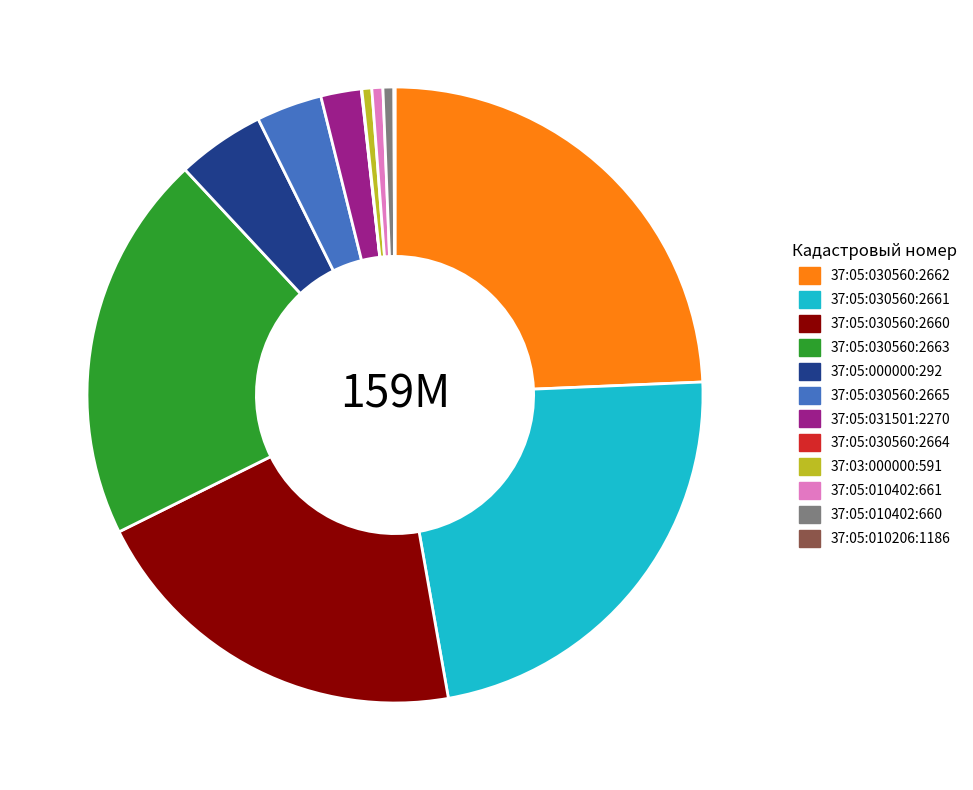

Combined, do 37:05:030560:2665 and 37:05:010402:660 account for over 50%?

No